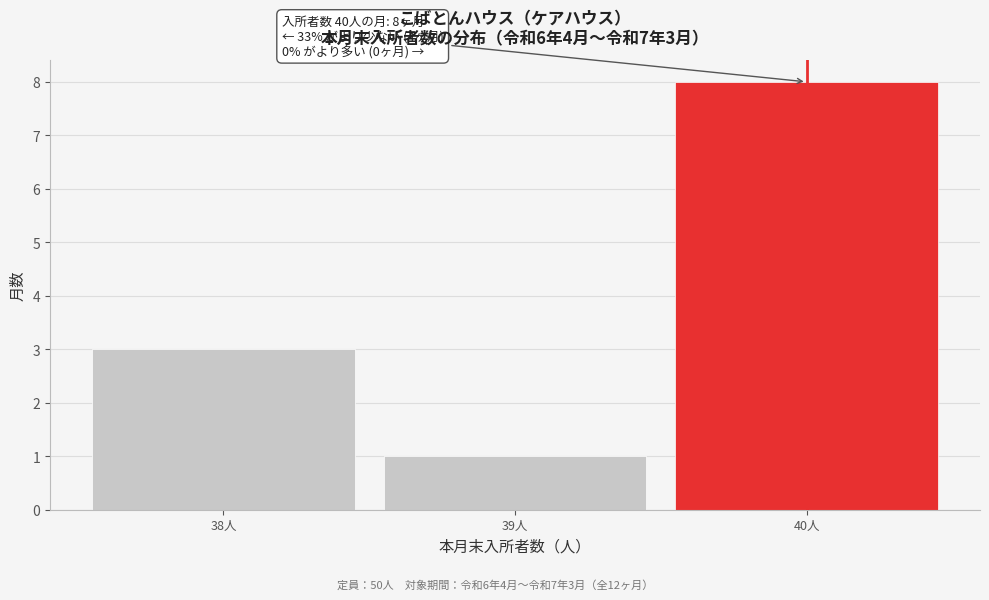

Over which range of the x-axis is the bar tallest?

39.5 to 40.5